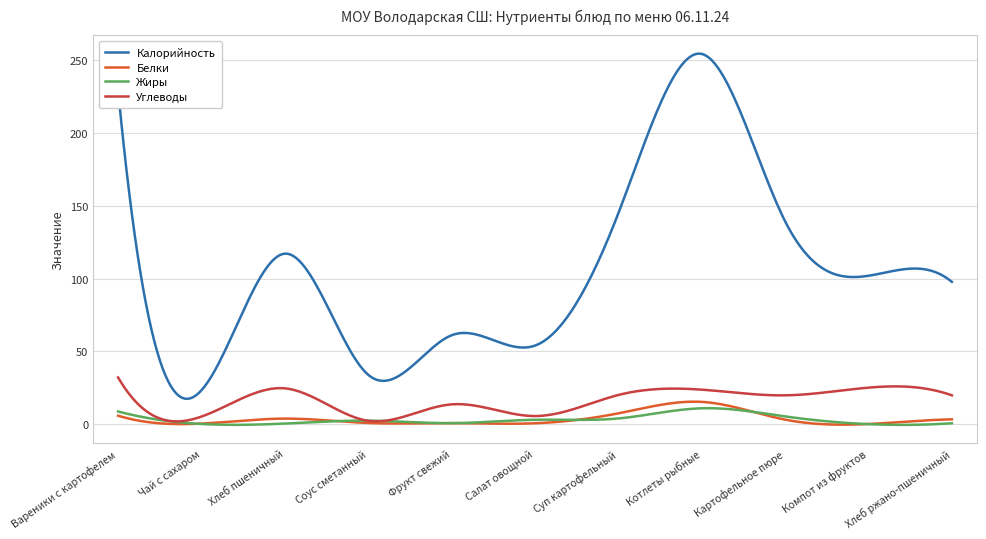

Which series has the largest total across all categories?

Калорийность